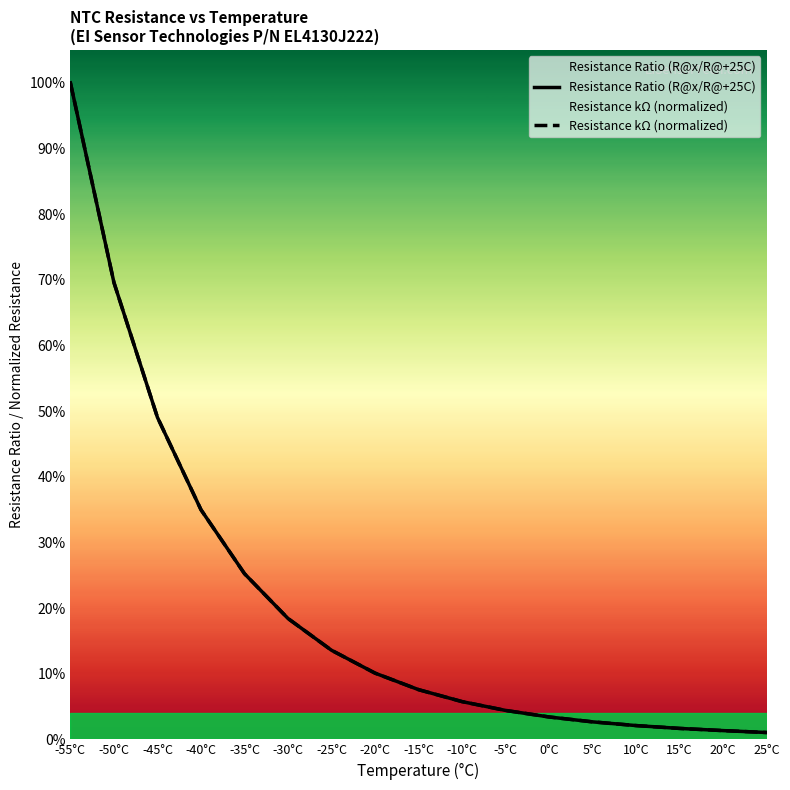

What is the label of the 12th point from the right?

-30°C